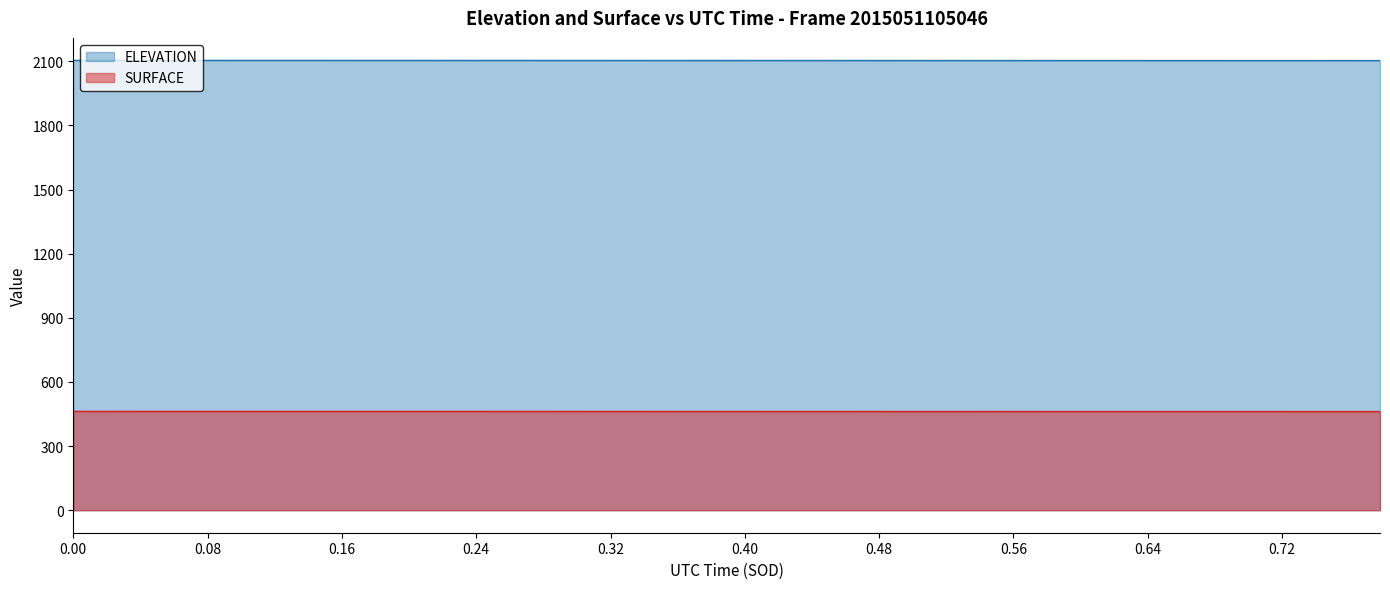

True or false: SURFACE and ELEVATION intersect in this chart.

False